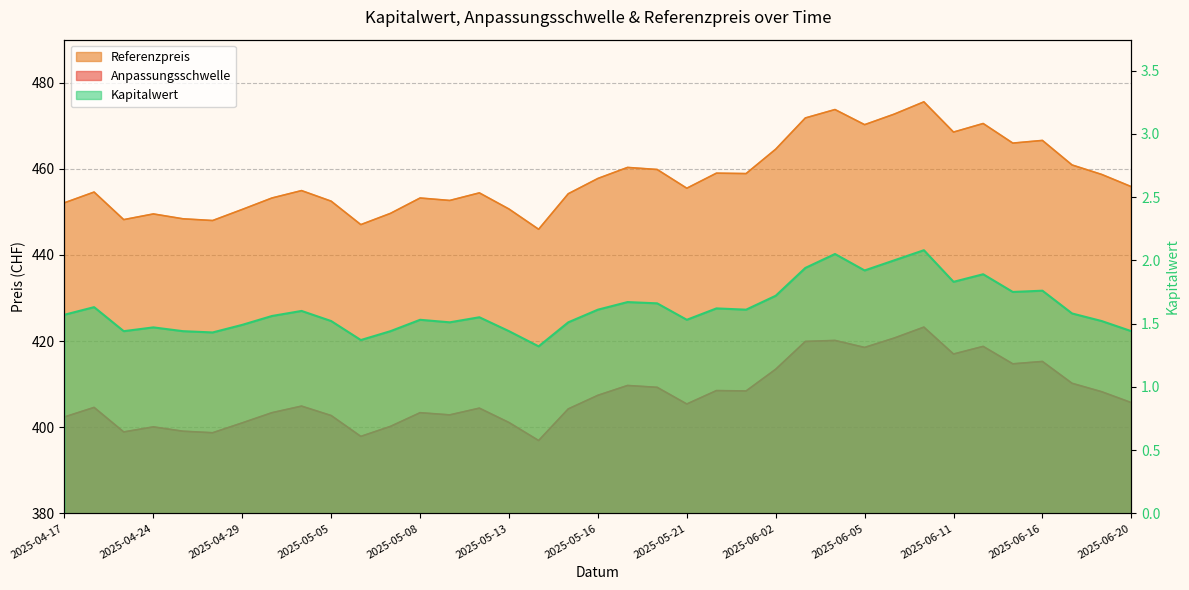

Which category has the lowest value in the Kapitalwert series?

2025-05-14